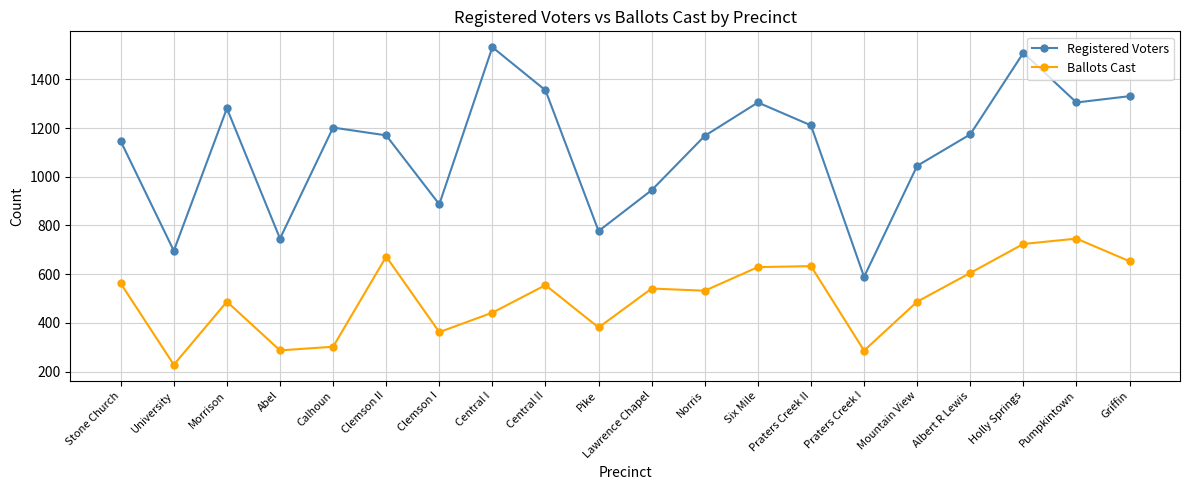

The value of Registered Voters at Clemson II is 1651. True or false?

False